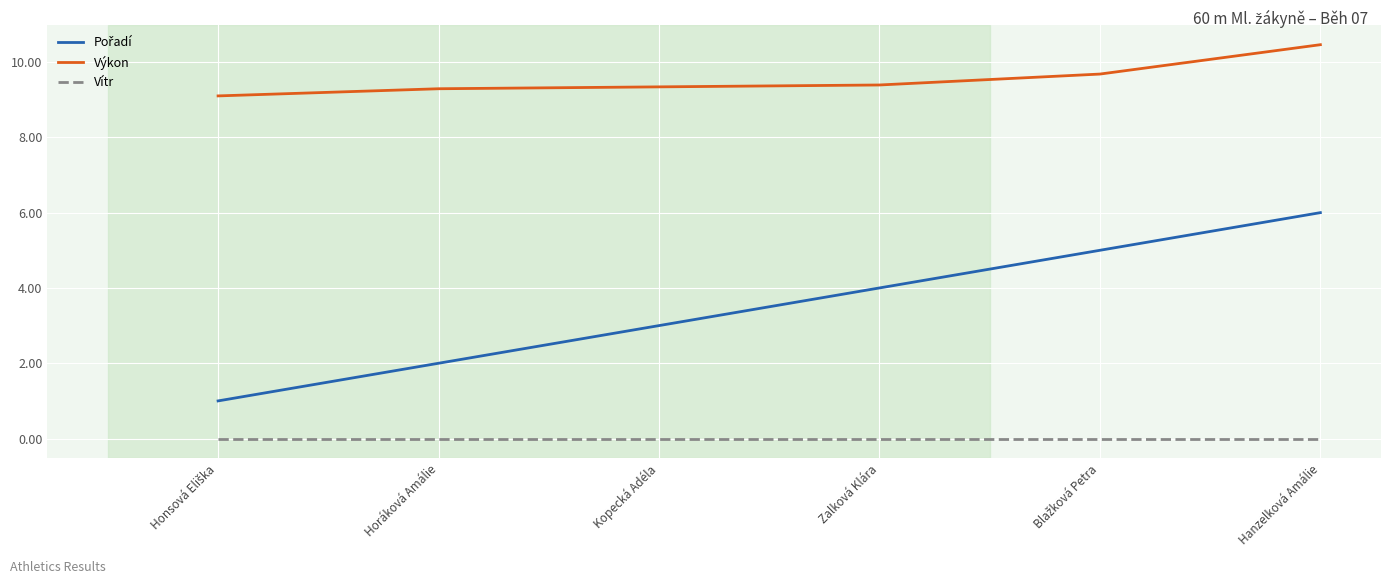

What position from the left is Kopecká Adéla?

3